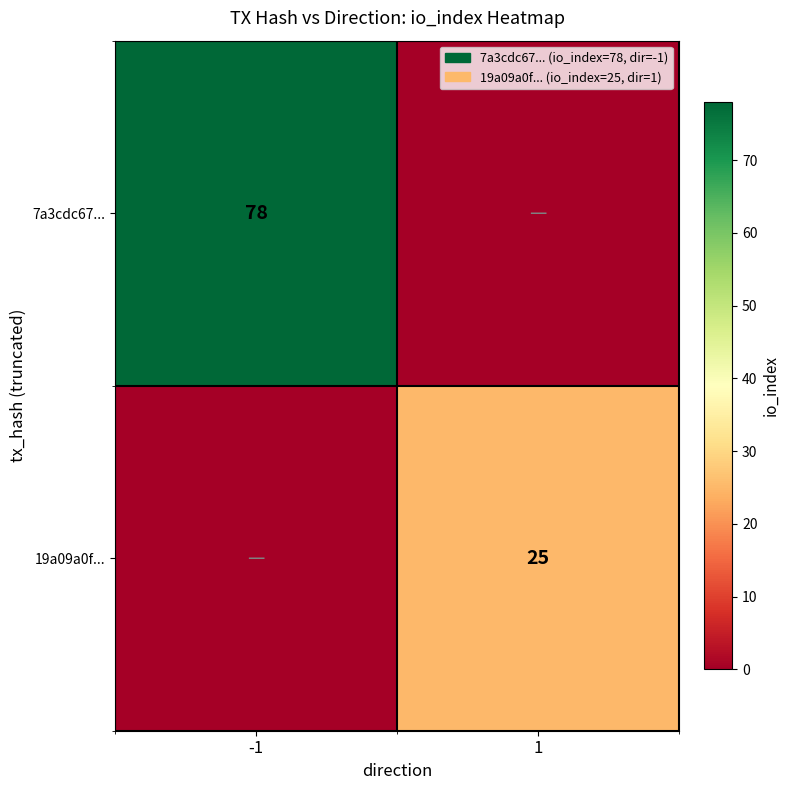

What is the difference between the highest and lowest values at 1?

25